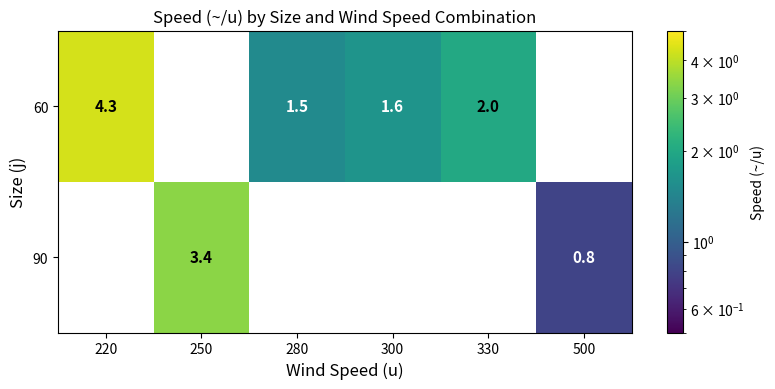

What is the sum of the 60 values at 280 and 500?

1.5